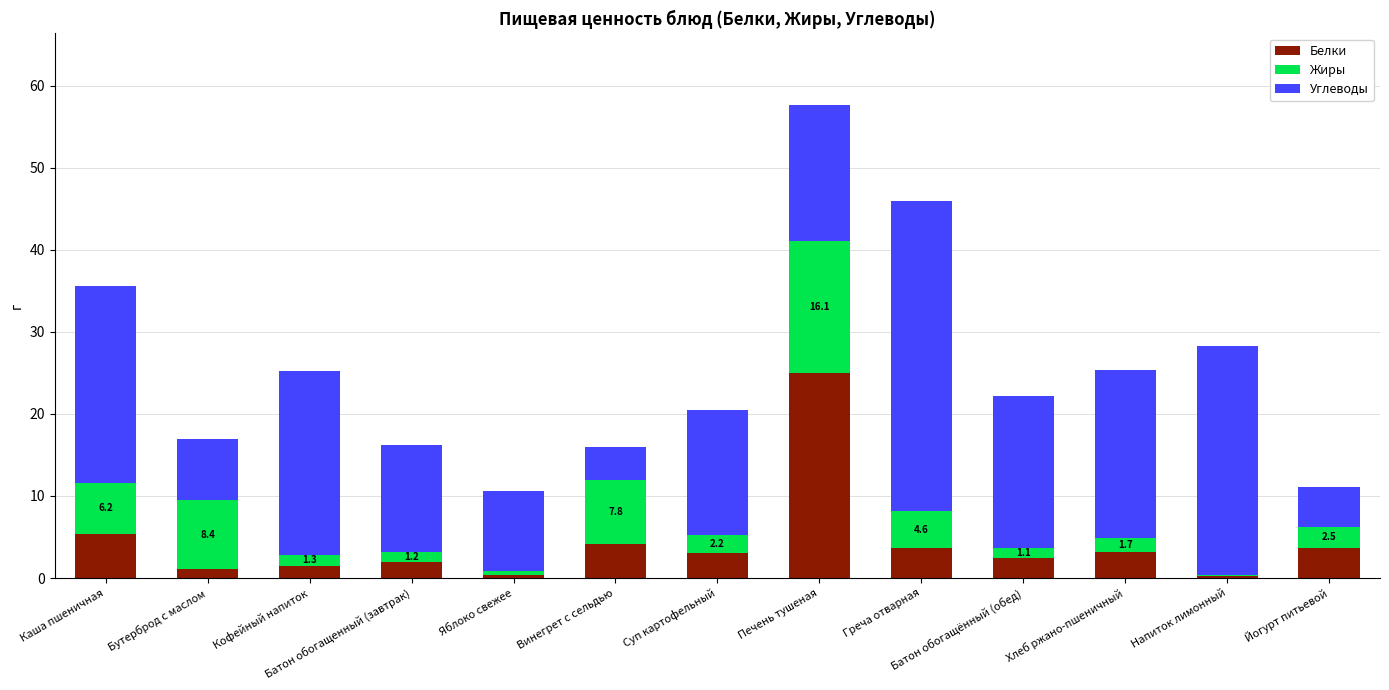

Are the bars horizontal?

No